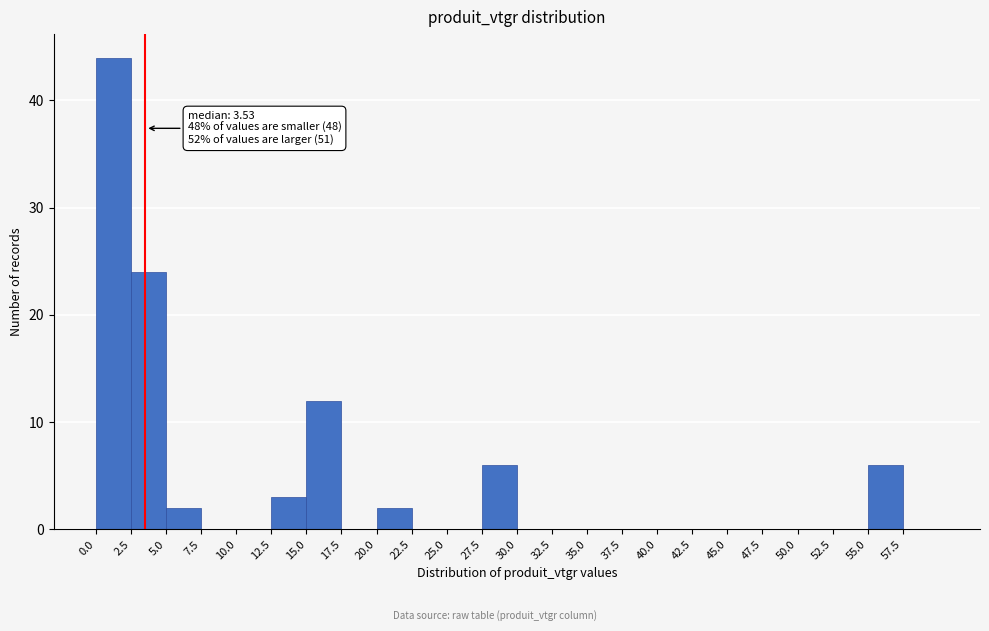

Over which range of the x-axis is the bar tallest?

0.0 to 2.5